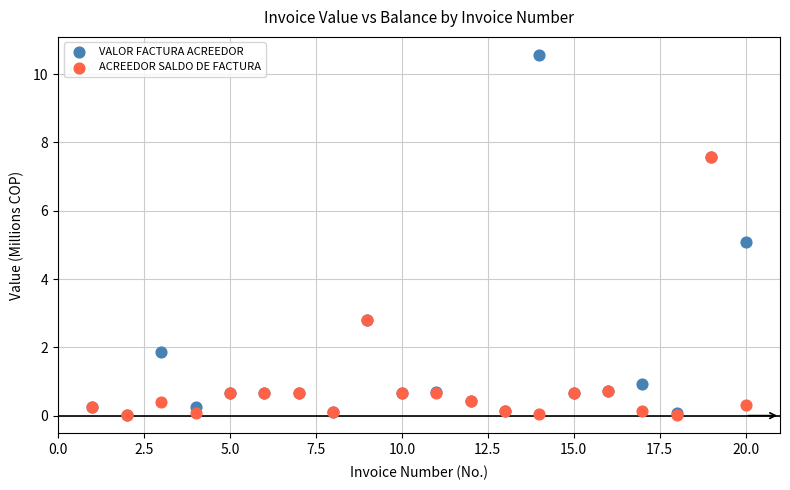

What are all the series names shown in the legend?

VALOR FACTURA ACREEDOR, ACREEDOR SALDO DE FACTURA